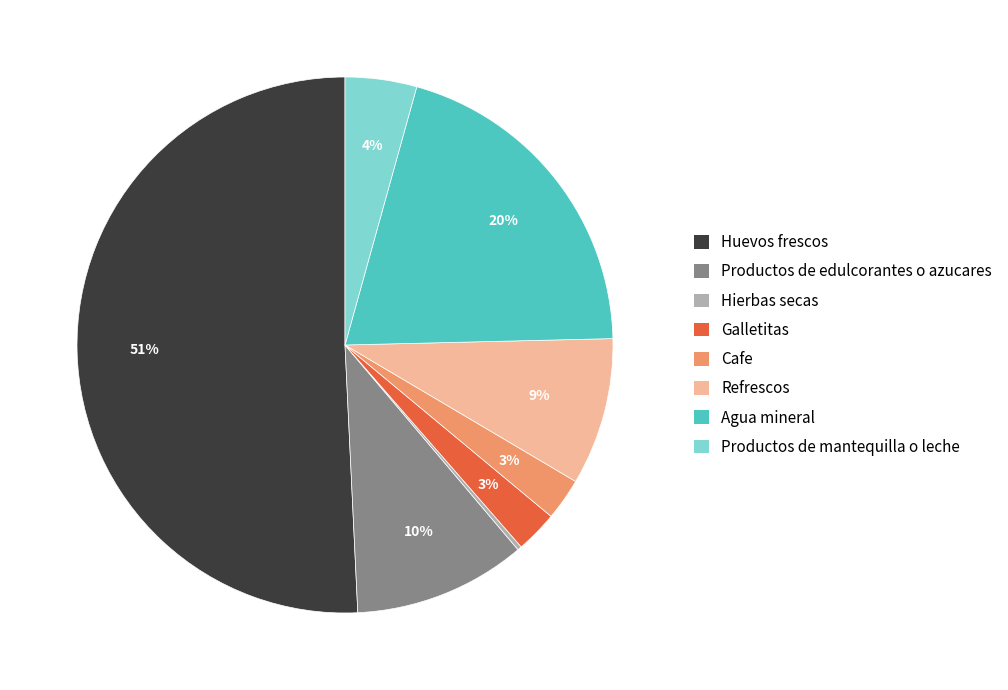

To the nearest percent, what percentage of the pie is Productos de edulcorantes o azucares?

10%